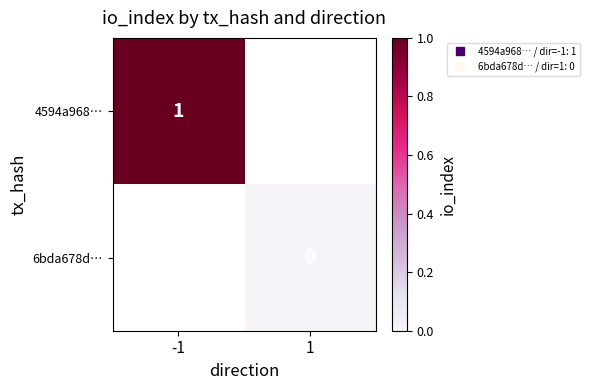

What is the lowest value of the 4594a968… series?

1.0